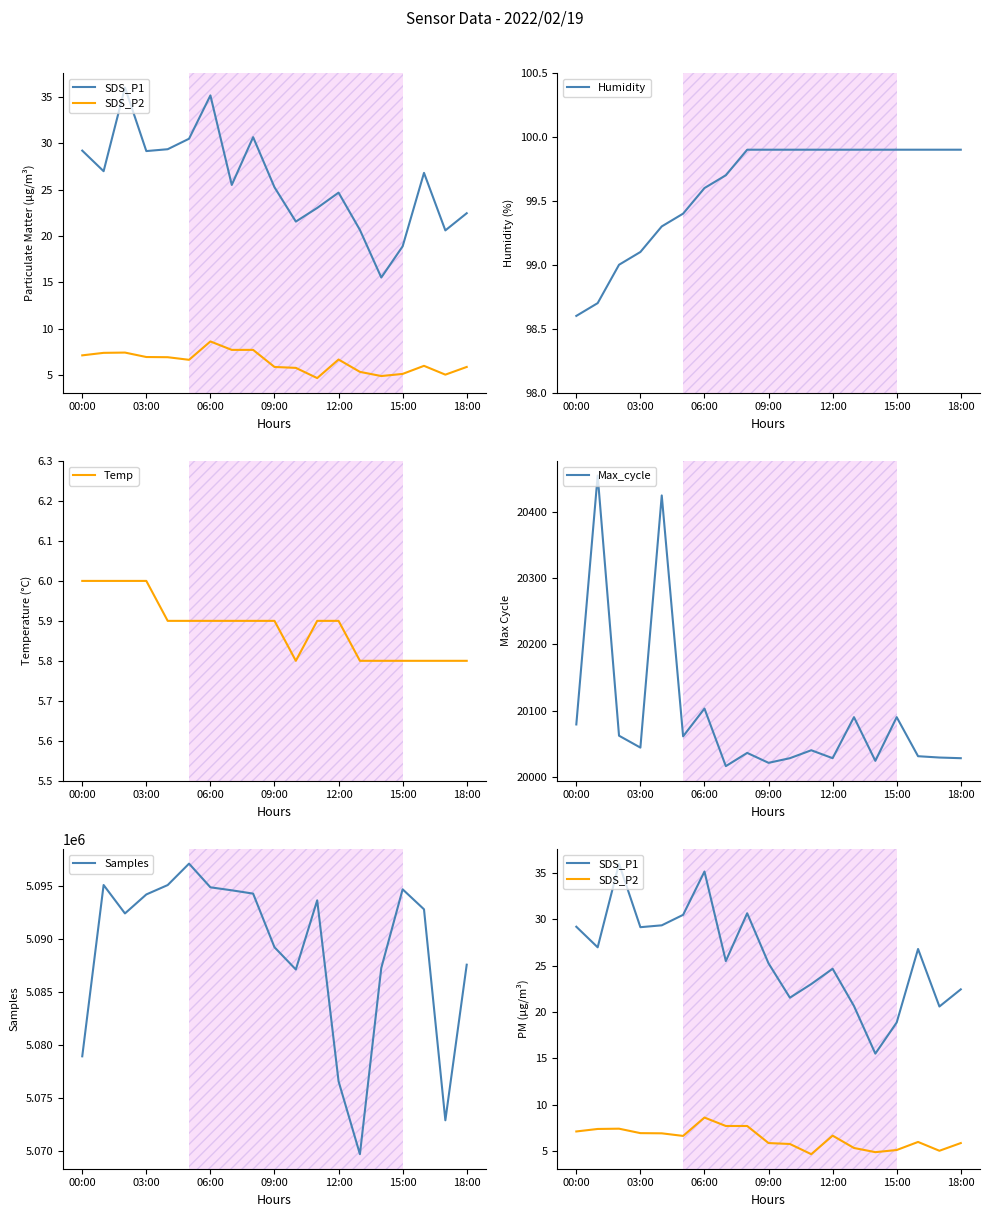

How many interior local valleys does the Max_cycle series have?

6